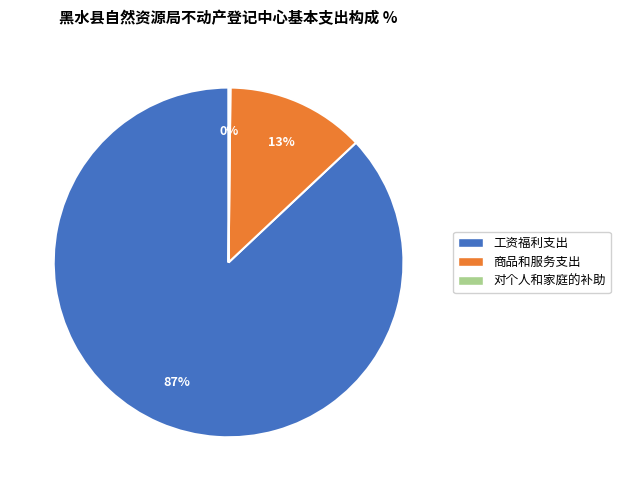

Is the sum of 商品和服务支出 and 工资福利支出 greater than half?

Yes